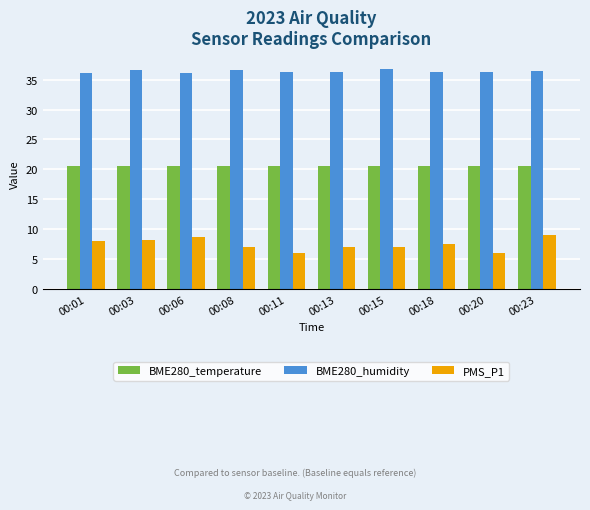

Is the value of BME280_humidity at 00:08 greater than the value of PMS_P1 at 00:11?

Yes